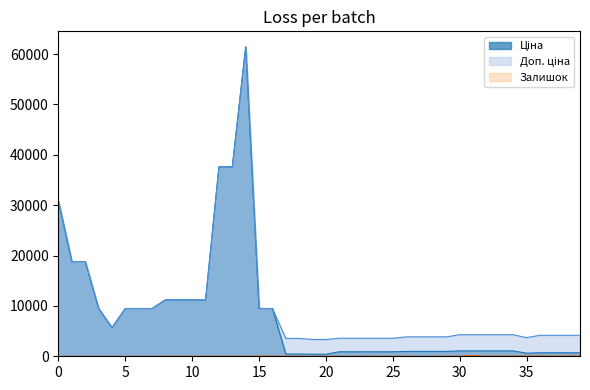

What is the maximum value shown in the chart?

61434.3